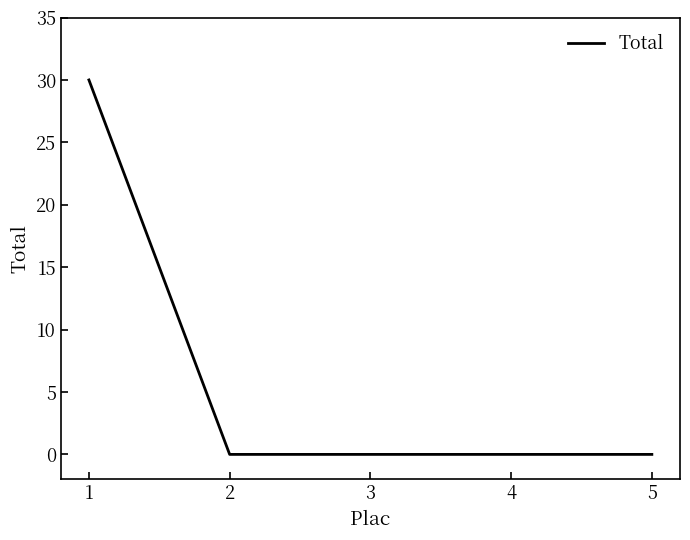

Does the chart have visible grid lines?

No